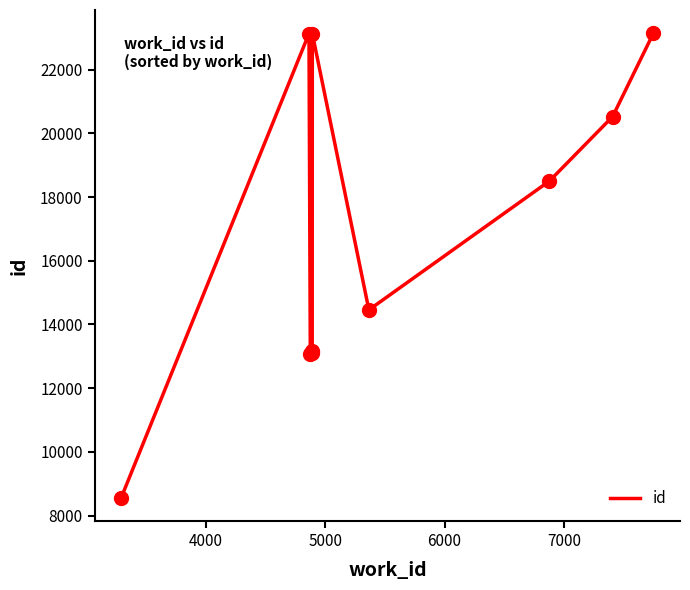

What is the difference between the maximum and minimum values?

14592